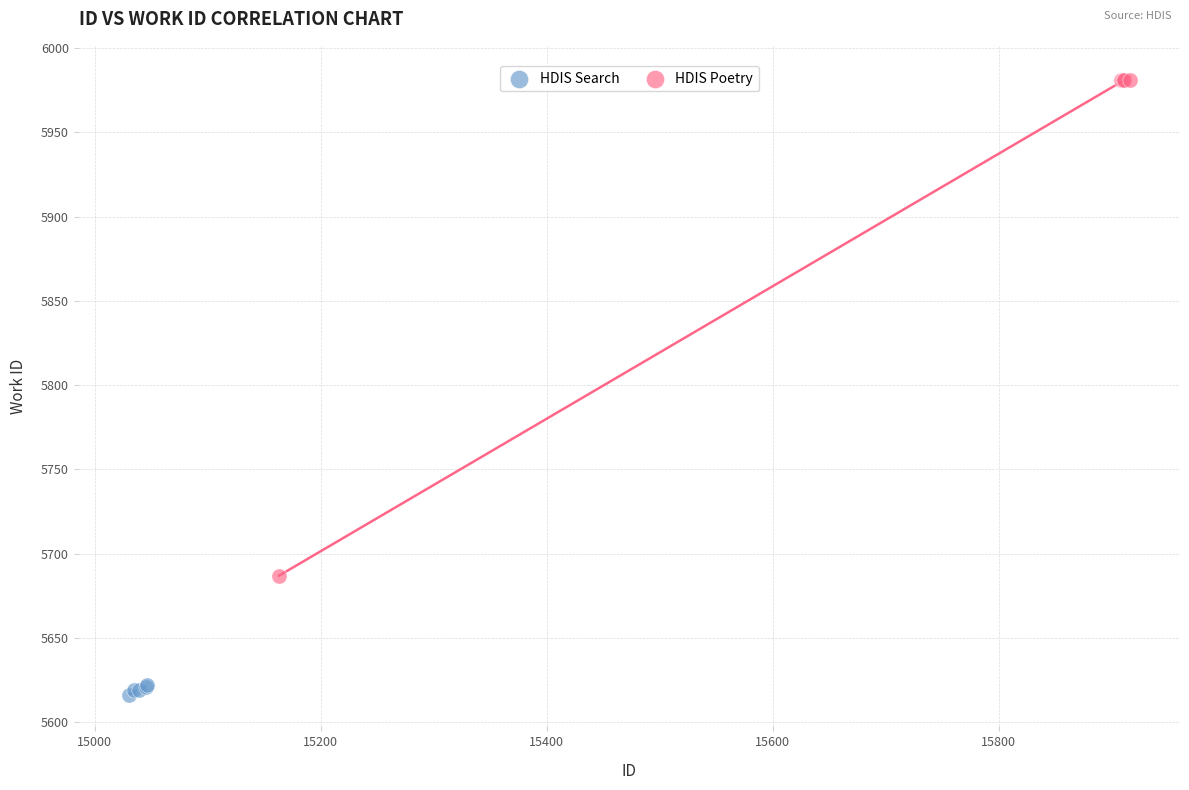

Which series contains the lowest Y value?

HDIS Search